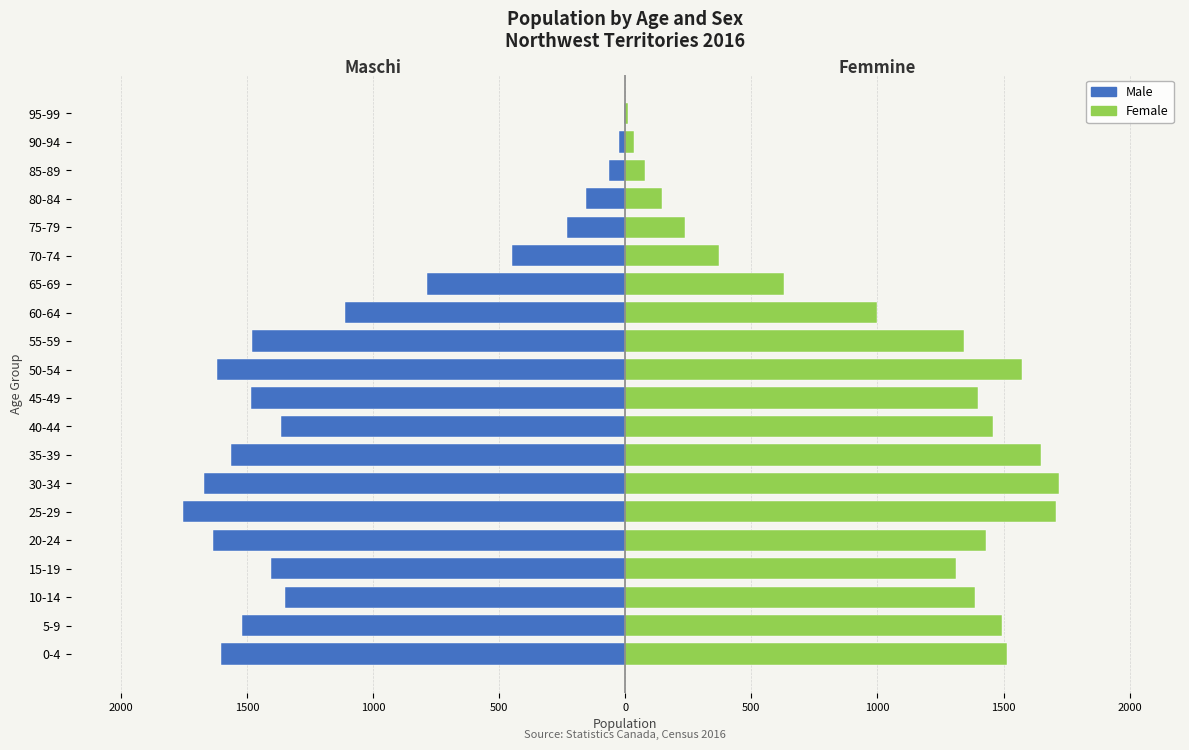

The value of Female at 55-59 is 1838. True or false?

False